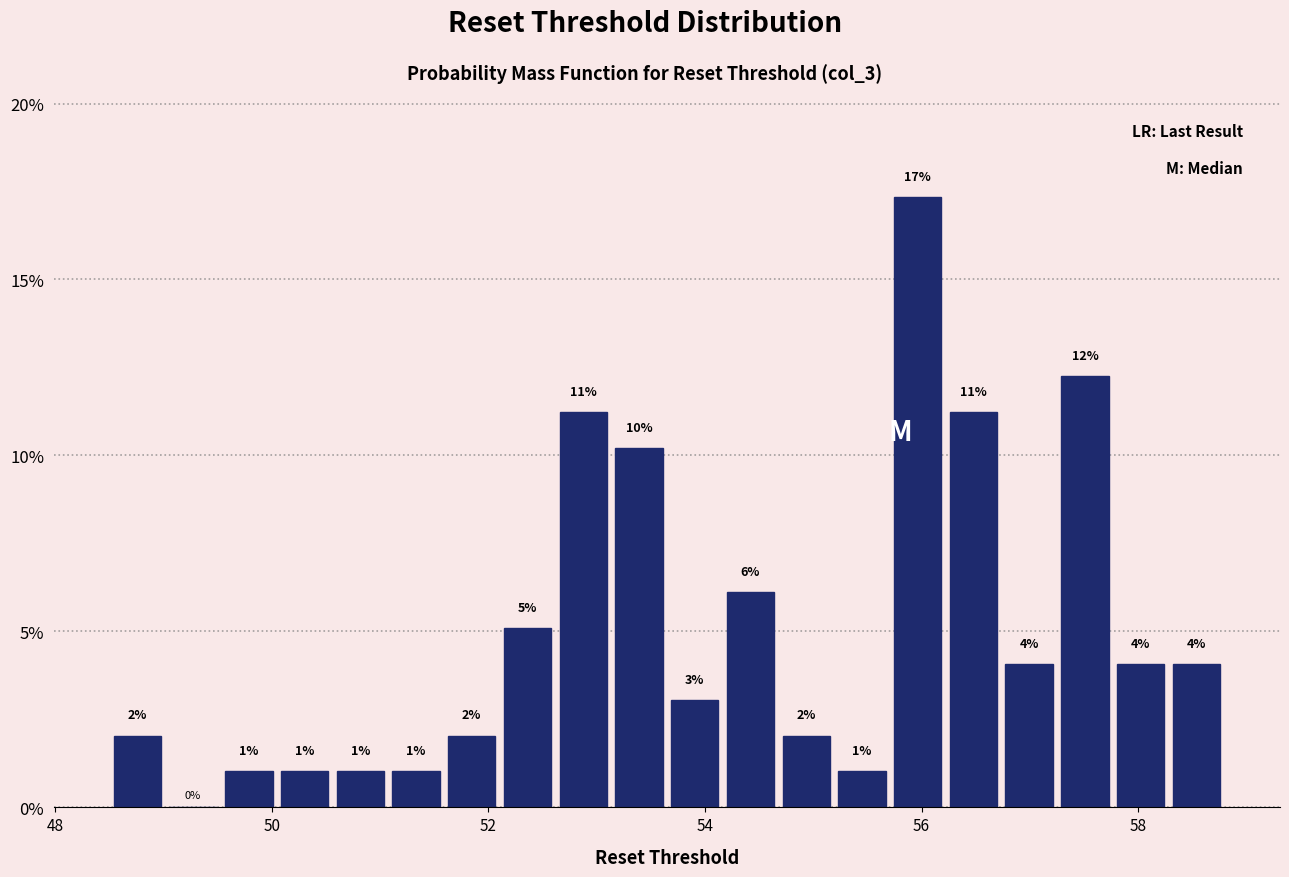

Around what value on the x-axis is the tallest bar? Give the approximate position of its centre, as read against the axis.

56.0